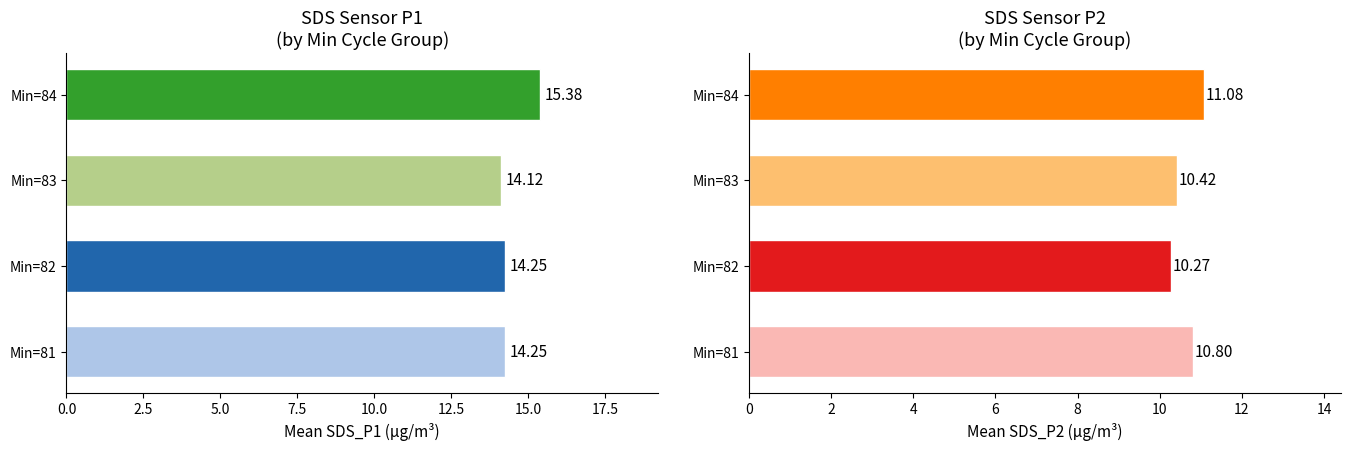

Which series has the largest total across all categories?

SDS_P1